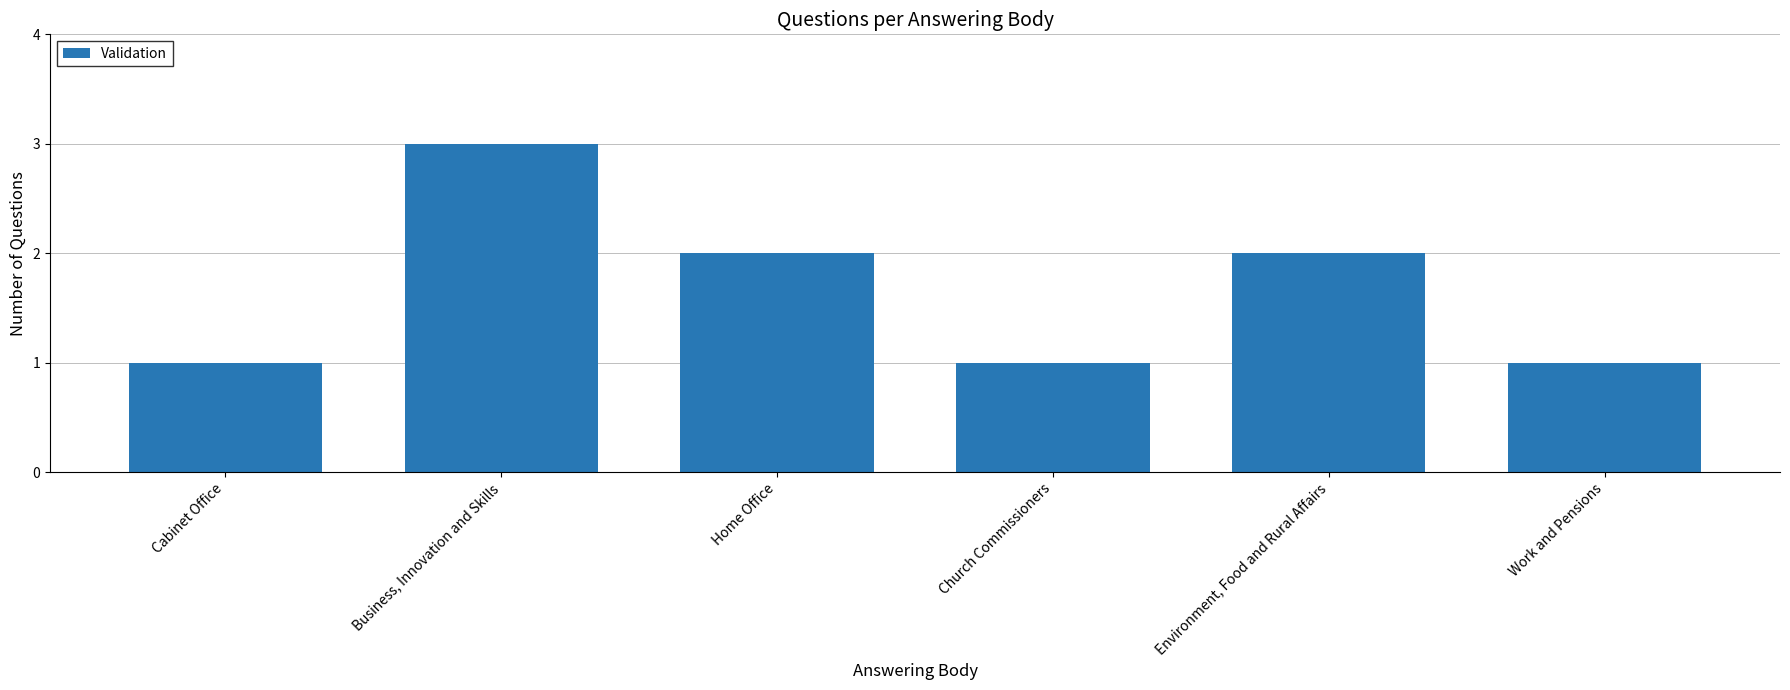

What is the sum of the values at Environment, Food and Rural Affairs and Church Commissioners?

3